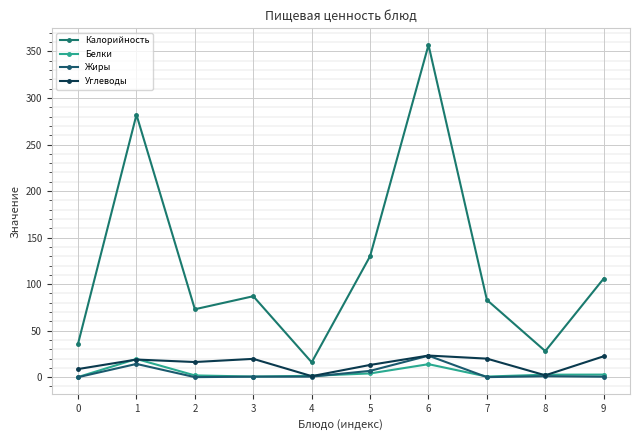

Where is Белки nearest to the value 9?

5